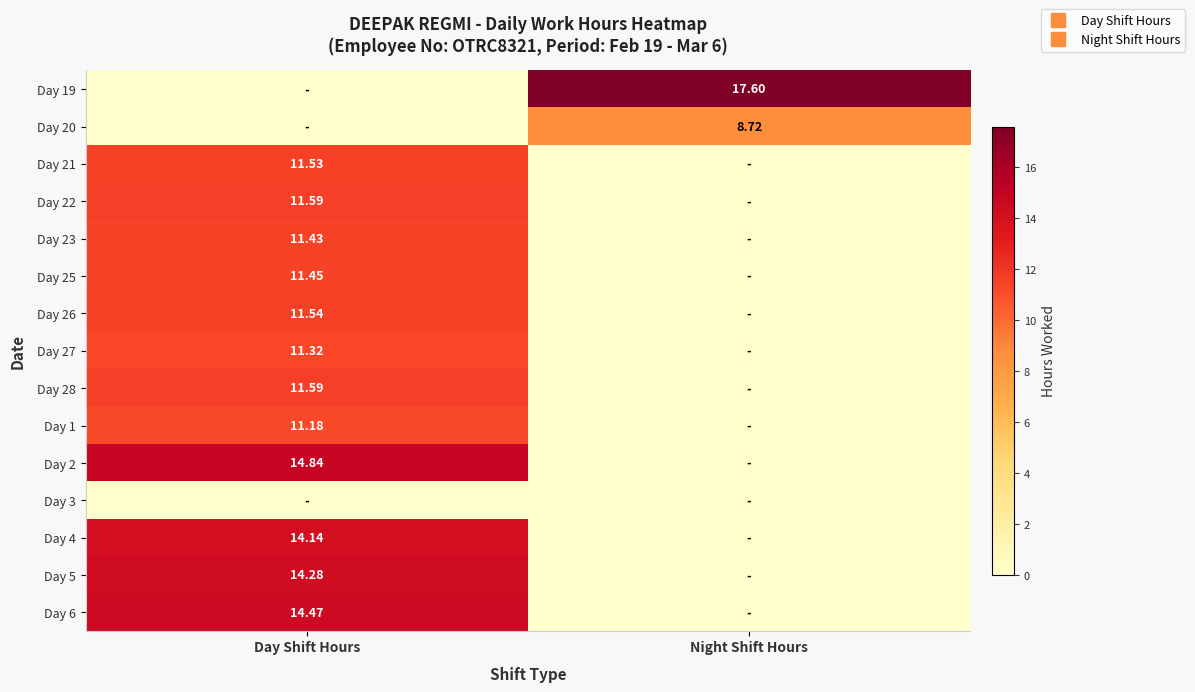

What is the average value of the Day 5 series?

7.1